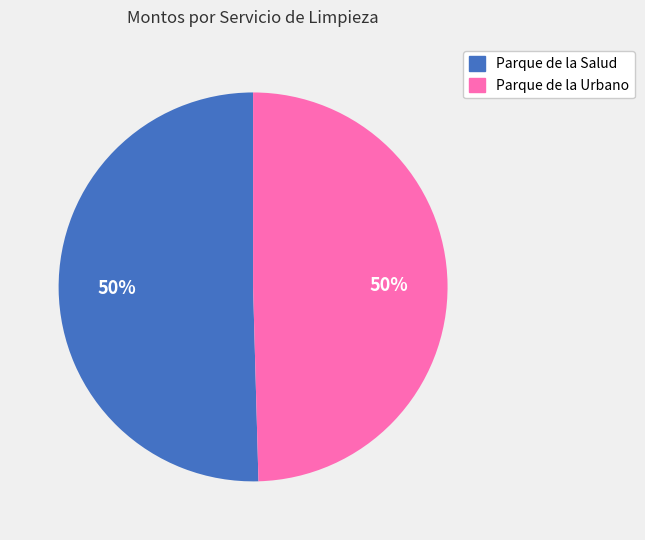

Count the number of slices in the pie.

2